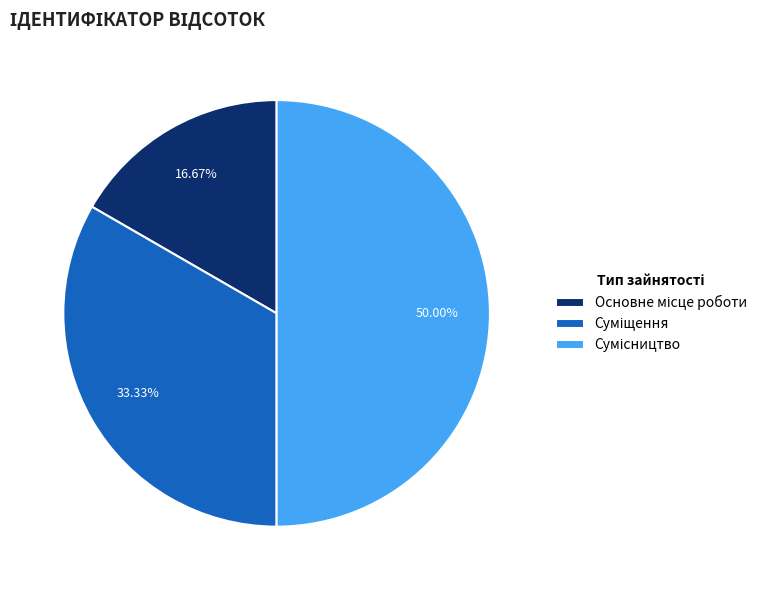

How many slices are in this pie chart?

3